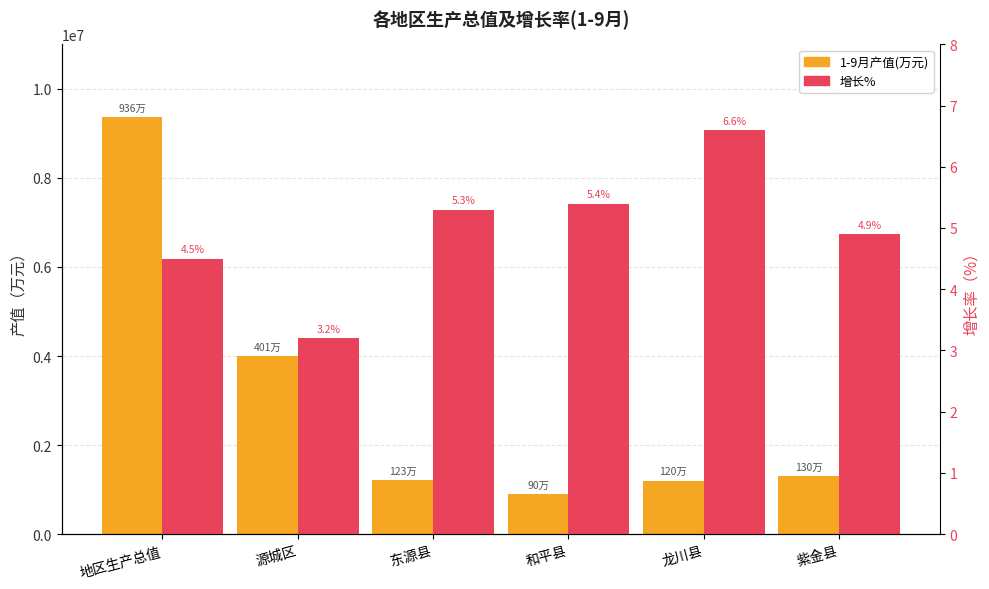

Rank the series at 东源县 from lowest to highest value.

增长%, 1-9月产值(万元)